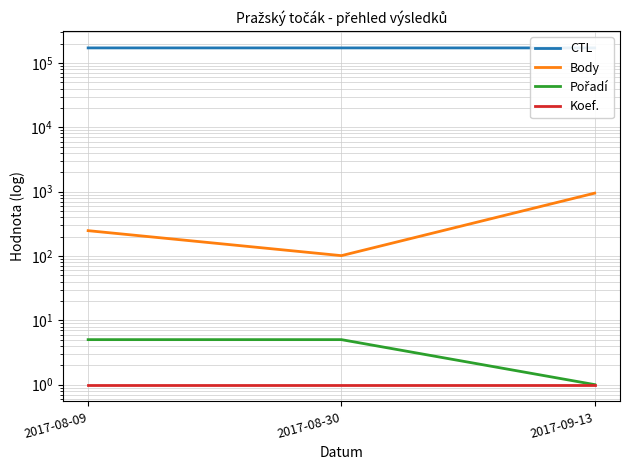

List the labels in order of Body value, largest first.

2017-09-13, 2017-08-09, 2017-08-30